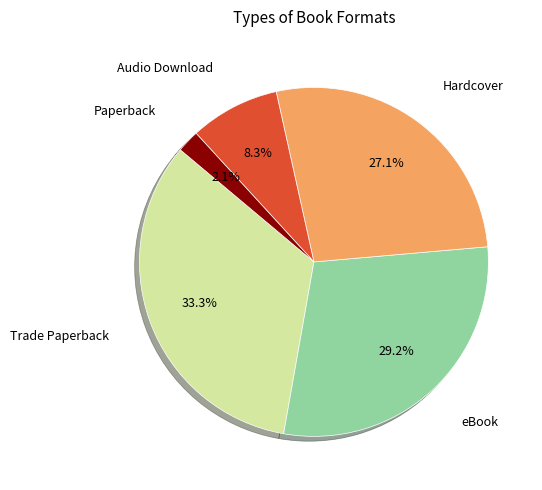

How many segments does this pie chart have?

5